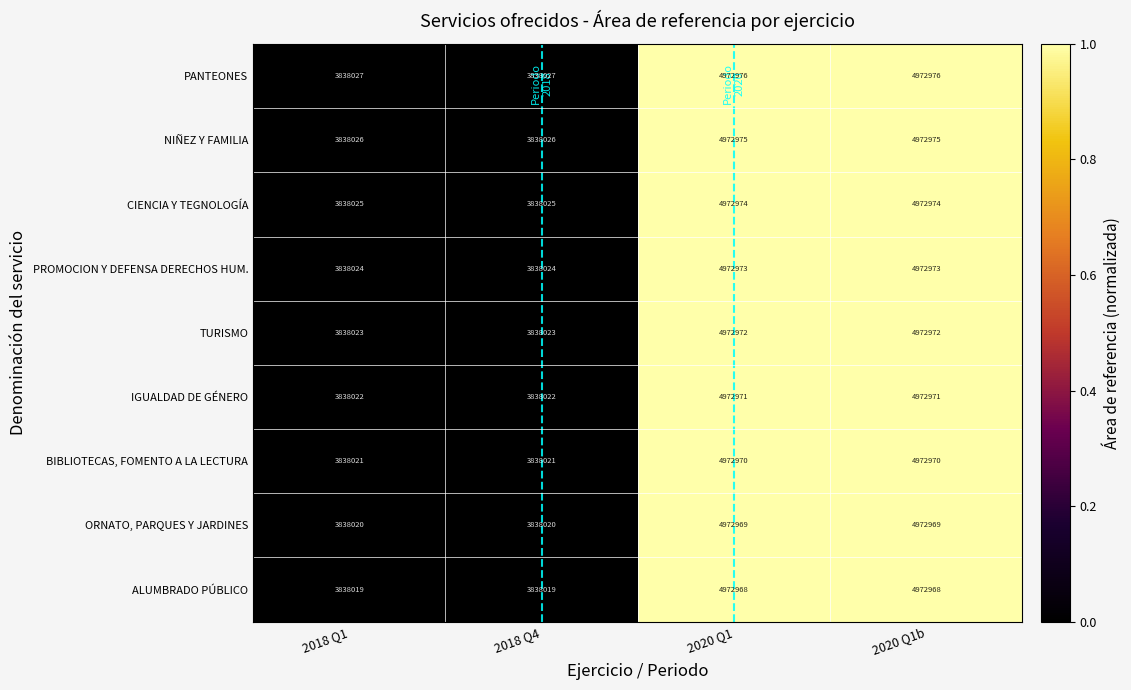

What is the total value across all series at 2018 Q4?

34542207